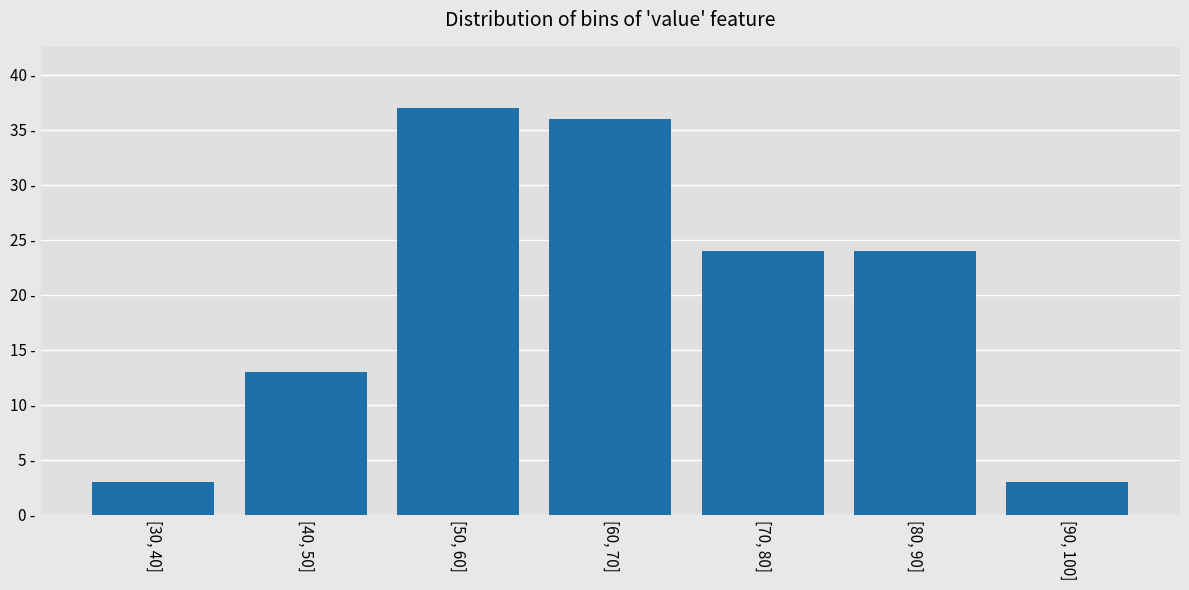

Are the bars horizontal?

No